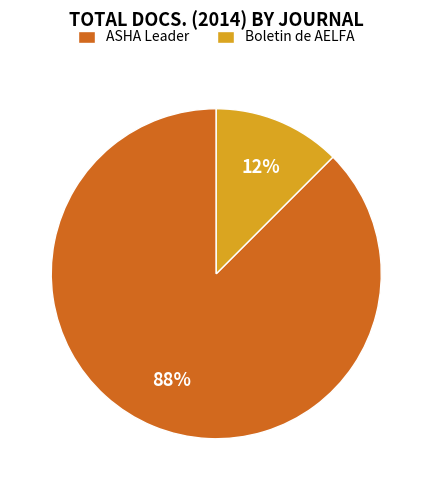

Do ASHA Leader and Boletin de AELFA together represent more than half of the pie?

Yes